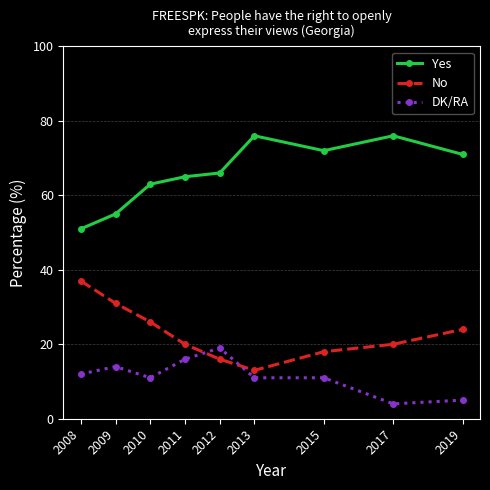

Reading left to right, transcribe all the data shown in this chart.

Yes: 2008=51	2009=55	2010=63	2011=65	2012=66	2013=76	2015=72	2017=76	2019=71
No: 2008=37	2009=31	2010=26	2011=20	2012=16	2013=13	2015=18	2017=20	2019=24
DK/RA: 2008=12	2009=14	2010=11	2011=16	2012=19	2013=11	2015=11	2017=4	2019=5